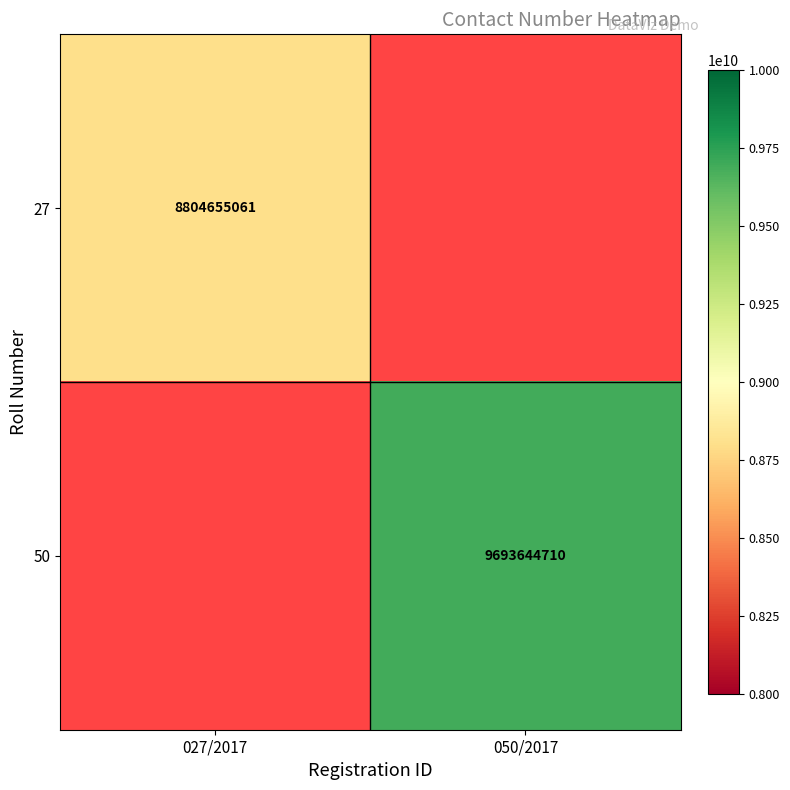

The 50 series shows 3726120194 at 050/2017. True or false?

False